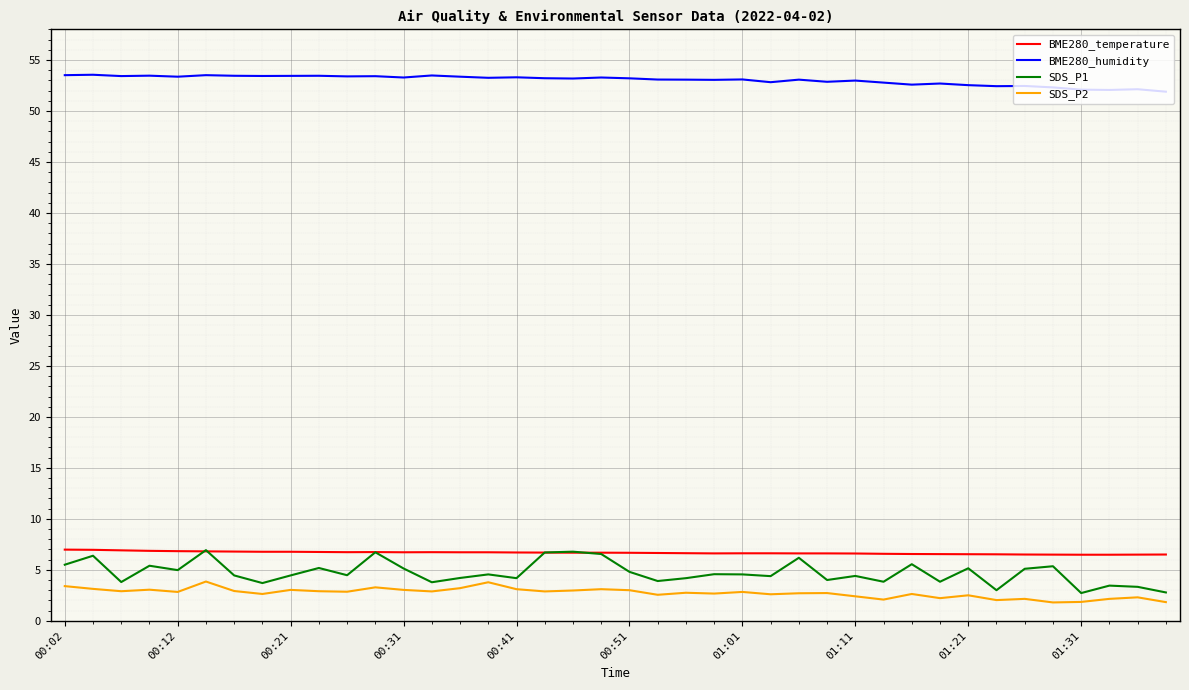

Which series has the largest range (max minus min)?

SDS_P1